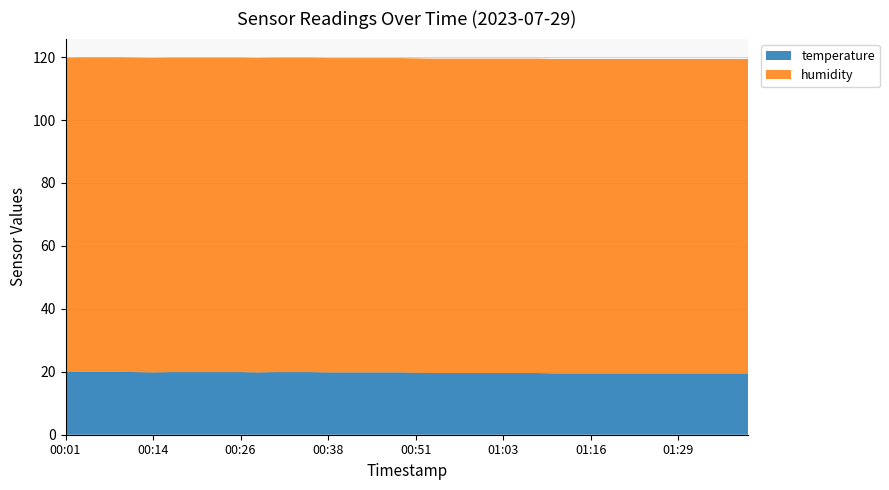

Reading left to right, extract all data points from this chart.

temperature: 19.9	20.0	20.0	20.0	19.9	19.8	19.9	19.9	19.9	19.9	19.9	19.8	19.9	19.9	19.9	19.8	19.8	19.8	19.8	19.8	19.7	19.6	19.6	19.6	19.6	19.6	19.6	19.6	19.5	19.5	19.5	19.5	19.5	19.5	19.5	19.5	19.5	19.5	19.5	19.5
humidity: 99.9	99.9	99.9	99.9	99.9	99.9	99.9	99.9	99.9	99.9	99.9	99.9	99.9	99.9	99.9	99.9	99.9	99.9	99.9	99.9	99.9	99.9	99.9	99.9	99.9	99.9	99.9	99.9	99.9	99.9	99.9	99.9	99.9	99.9	99.9	99.9	99.9	99.9	99.9	99.9